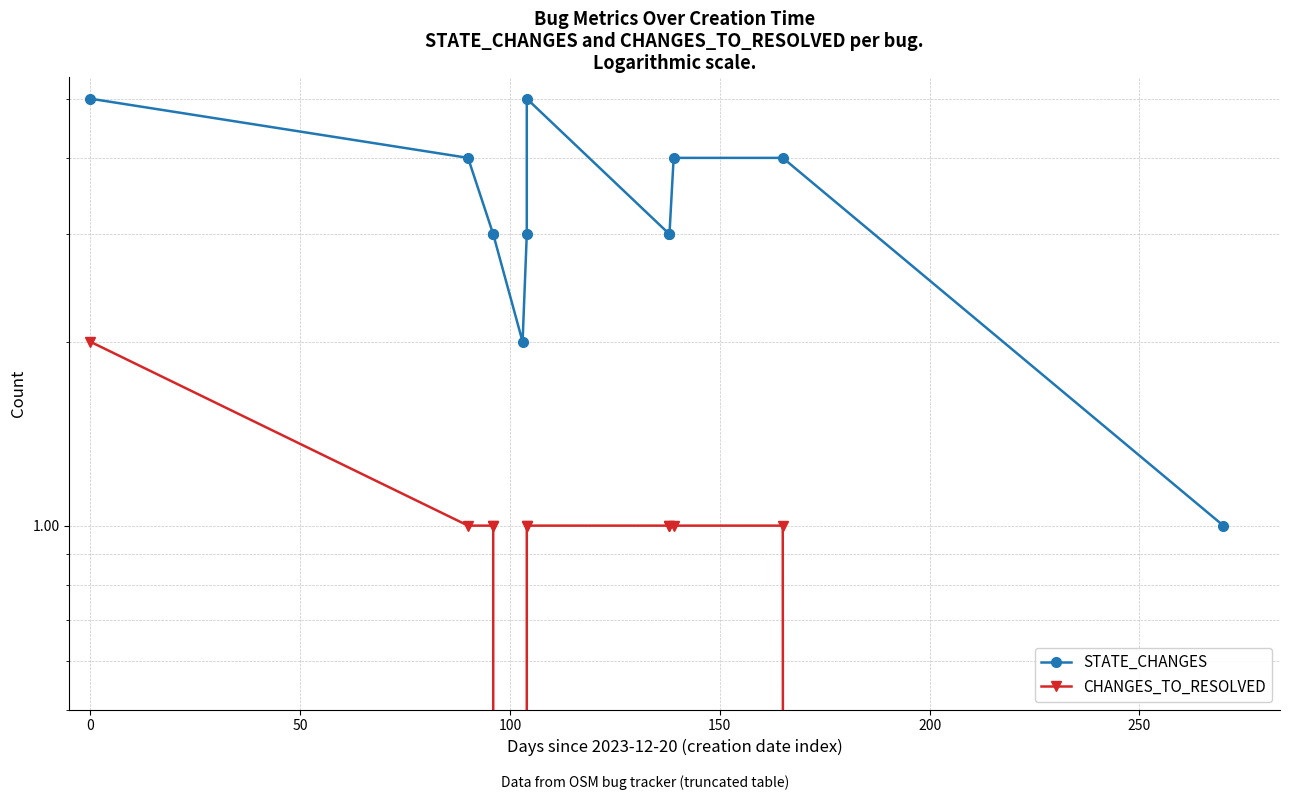

What is the maximum value shown in the chart?

5